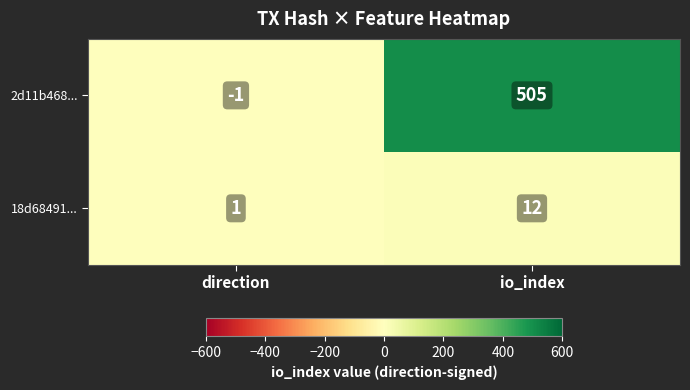

What is the difference between the maximum and minimum values in the 2d11b468... series?

506